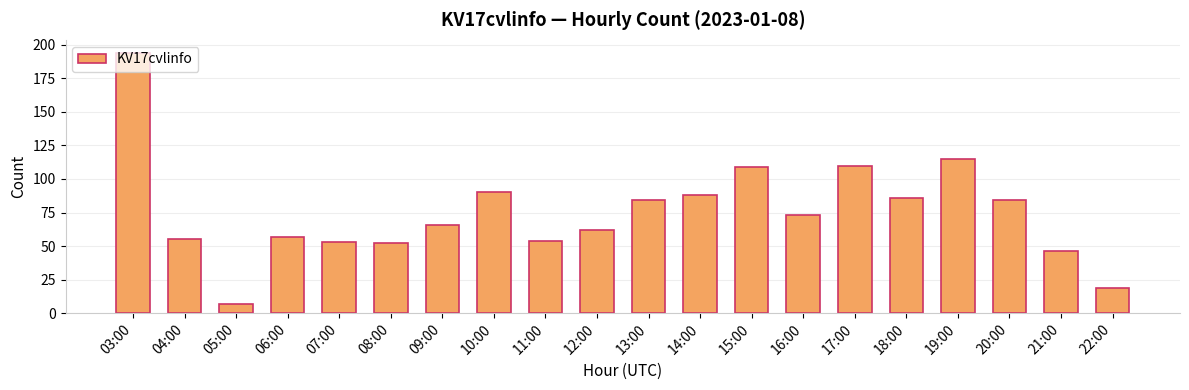

How many distinct data groups are displayed?

1